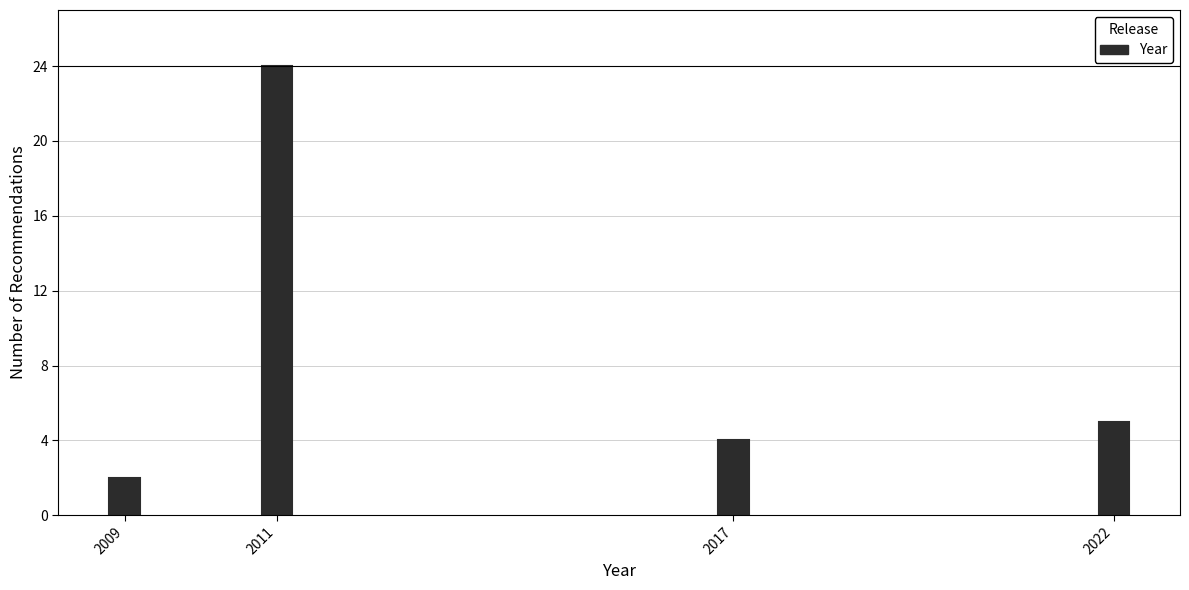

Reading left to right, transcribe all the data shown in this chart.

2009=2	2011=24	2017=4	2022=5